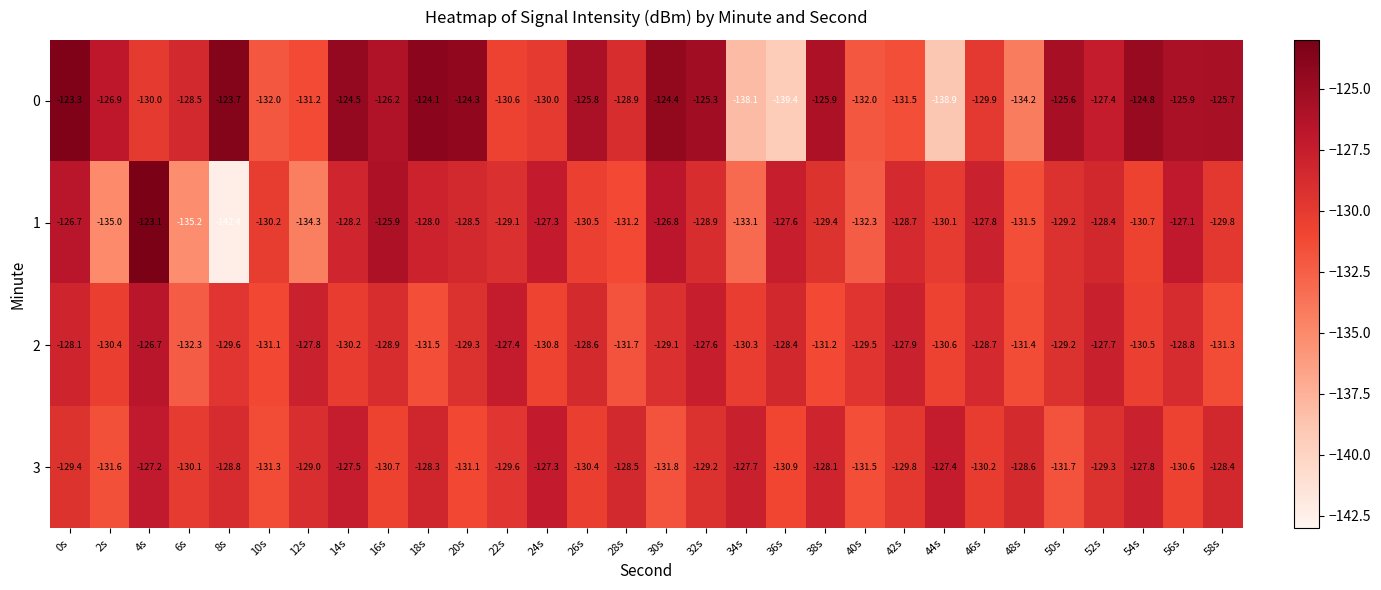

Rank the series by their maximum value, from lowest to highest.

3, 2, 0, 1